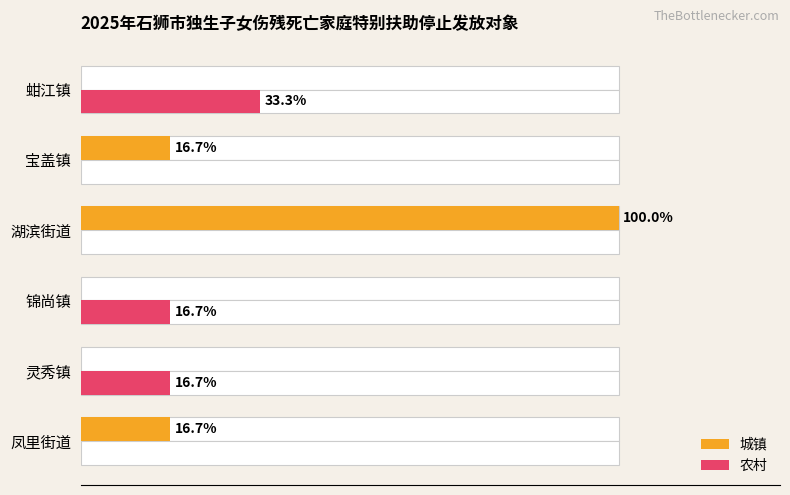

Rank the series by their average value, from highest to lowest.

城镇, 农村